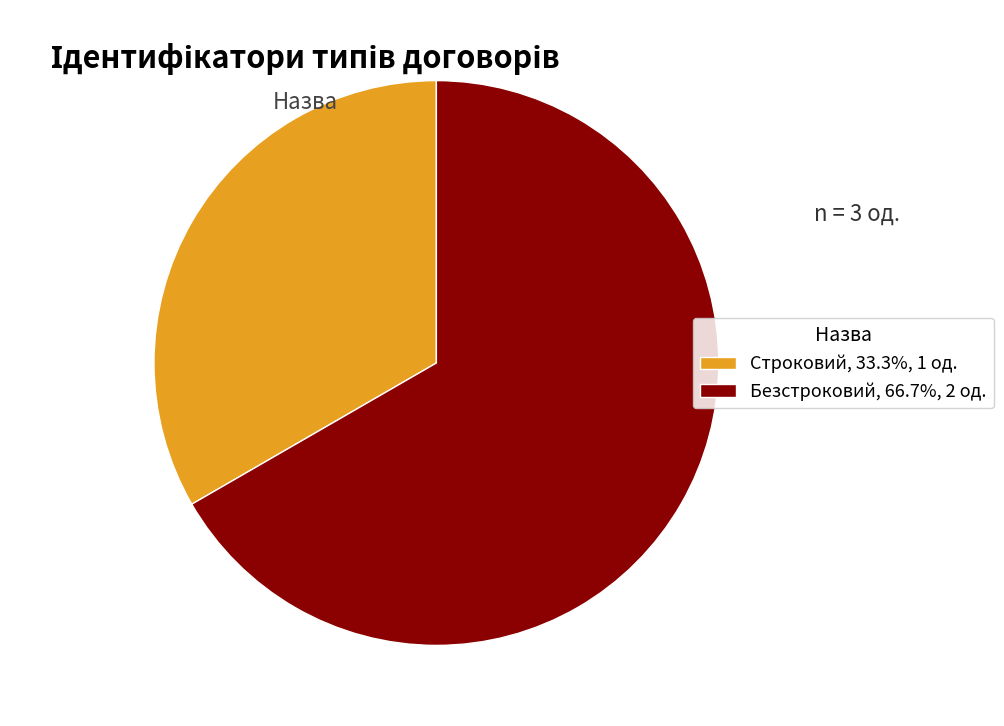

How many slices are in this pie chart?

2